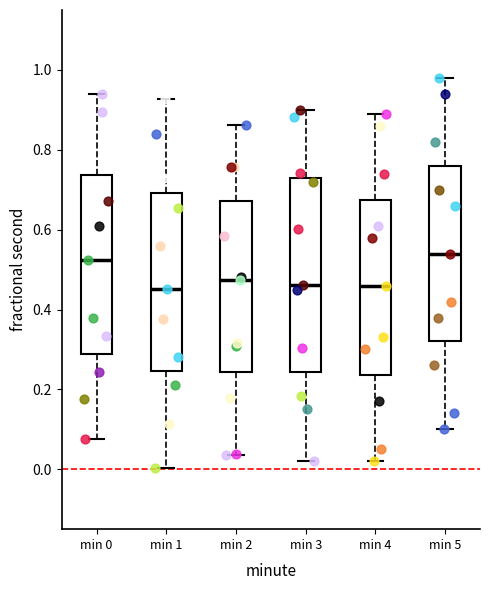

Comparing the boxes themselves (not the whiskers), which one is the tallest?

min 3